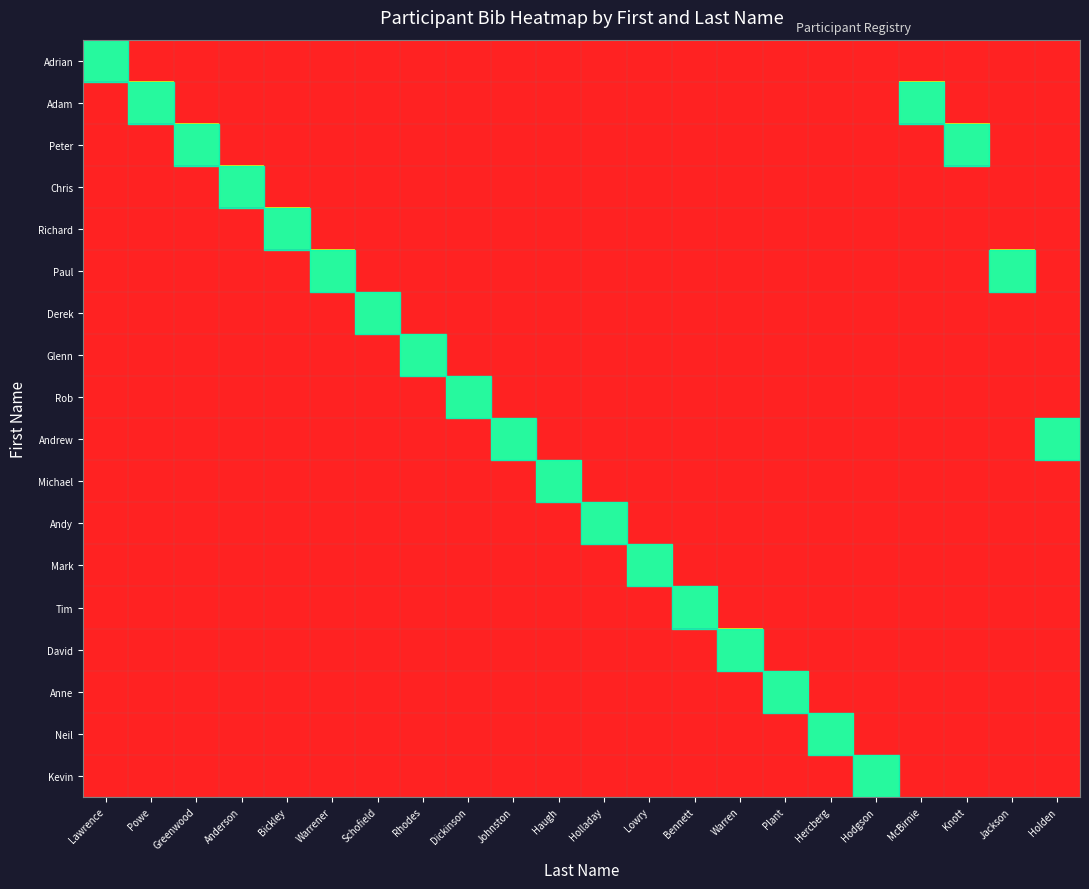

Reading right to left, extract all data points from this chart.

Adrian: Holden=-1	Jackson=-1	Knott=-1	McBirnie=-1	Hodgson=-1	Hercberg=-1	Plant=-1	Warren=-1	Bennett=-1	Lowry=-1	Holladay=-1	Haugh=-1	Johnston=-1	Dickinson=-1	Rhodes=-1	Schofield=-1	Warrener=-1	Bickley=-1	Anderson=-1	Greenwood=-1	Powe=-1	Lawrence=0
Adam: Holden=-1	Jackson=-1	Knott=-1	McBirnie=0	Hodgson=-1	Hercberg=-1	Plant=-1	Warren=-1	Bennett=-1	Lowry=-1	Holladay=-1	Haugh=-1	Johnston=-1	Dickinson=-1	Rhodes=-1	Schofield=-1	Warrener=-1	Bickley=-1	Anderson=-1	Greenwood=-1	Powe=0	Lawrence=-1
Peter: Holden=-1	Jackson=-1	Knott=0	McBirnie=-1	Hodgson=-1	Hercberg=-1	Plant=-1	Warren=-1	Bennett=-1	Lowry=-1	Holladay=-1	Haugh=-1	Johnston=-1	Dickinson=-1	Rhodes=-1	Schofield=-1	Warrener=-1	Bickley=-1	Anderson=-1	Greenwood=0	Powe=-1	Lawrence=-1
Chris: Holden=-1	Jackson=-1	Knott=-1	McBirnie=-1	Hodgson=-1	Hercberg=-1	Plant=-1	Warren=-1	Bennett=-1	Lowry=-1	Holladay=-1	Haugh=-1	Johnston=-1	Dickinson=-1	Rhodes=-1	Schofield=-1	Warrener=-1	Bickley=-1	Anderson=0	Greenwood=-1	Powe=-1	Lawrence=-1
Richard: Holden=-1	Jackson=-1	Knott=-1	McBirnie=-1	Hodgson=-1	Hercberg=-1	Plant=-1	Warren=-1	Bennett=-1	Lowry=-1	Holladay=-1	Haugh=-1	Johnston=-1	Dickinson=-1	Rhodes=-1	Schofield=-1	Warrener=-1	Bickley=0	Anderson=-1	Greenwood=-1	Powe=-1	Lawrence=-1
Paul: Holden=-1	Jackson=0	Knott=-1	McBirnie=-1	Hodgson=-1	Hercberg=-1	Plant=-1	Warren=-1	Bennett=-1	Lowry=-1	Holladay=-1	Haugh=-1	Johnston=-1	Dickinson=-1	Rhodes=-1	Schofield=-1	Warrener=0	Bickley=-1	Anderson=-1	Greenwood=-1	Powe=-1	Lawrence=-1
Derek: Holden=-1	Jackson=-1	Knott=-1	McBirnie=-1	Hodgson=-1	Hercberg=-1	Plant=-1	Warren=-1	Bennett=-1	Lowry=-1	Holladay=-1	Haugh=-1	Johnston=-1	Dickinson=-1	Rhodes=-1	Schofield=0	Warrener=-1	Bickley=-1	Anderson=-1	Greenwood=-1	Powe=-1	Lawrence=-1
Glenn: Holden=-1	Jackson=-1	Knott=-1	McBirnie=-1	Hodgson=-1	Hercberg=-1	Plant=-1	Warren=-1	Bennett=-1	Lowry=-1	Holladay=-1	Haugh=-1	Johnston=-1	Dickinson=-1	Rhodes=0	Schofield=-1	Warrener=-1	Bickley=-1	Anderson=-1	Greenwood=-1	Powe=-1	Lawrence=-1
Rob: Holden=-1	Jackson=-1	Knott=-1	McBirnie=-1	Hodgson=-1	Hercberg=-1	Plant=-1	Warren=-1	Bennett=-1	Lowry=-1	Holladay=-1	Haugh=-1	Johnston=-1	Dickinson=0	Rhodes=-1	Schofield=-1	Warrener=-1	Bickley=-1	Anderson=-1	Greenwood=-1	Powe=-1	Lawrence=-1
Andrew: Holden=0	Jackson=-1	Knott=-1	McBirnie=-1	Hodgson=-1	Hercberg=-1	Plant=-1	Warren=-1	Bennett=-1	Lowry=-1	Holladay=-1	Haugh=-1	Johnston=0	Dickinson=-1	Rhodes=-1	Schofield=-1	Warrener=-1	Bickley=-1	Anderson=-1	Greenwood=-1	Powe=-1	Lawrence=-1
Michael: Holden=-1	Jackson=-1	Knott=-1	McBirnie=-1	Hodgson=-1	Hercberg=-1	Plant=-1	Warren=-1	Bennett=-1	Lowry=-1	Holladay=-1	Haugh=0	Johnston=-1	Dickinson=-1	Rhodes=-1	Schofield=-1	Warrener=-1	Bickley=-1	Anderson=-1	Greenwood=-1	Powe=-1	Lawrence=-1
Andy: Holden=-1	Jackson=-1	Knott=-1	McBirnie=-1	Hodgson=-1	Hercberg=-1	Plant=-1	Warren=-1	Bennett=-1	Lowry=-1	Holladay=0	Haugh=-1	Johnston=-1	Dickinson=-1	Rhodes=-1	Schofield=-1	Warrener=-1	Bickley=-1	Anderson=-1	Greenwood=-1	Powe=-1	Lawrence=-1
Mark: Holden=-1	Jackson=-1	Knott=-1	McBirnie=-1	Hodgson=-1	Hercberg=-1	Plant=-1	Warren=-1	Bennett=-1	Lowry=0	Holladay=-1	Haugh=-1	Johnston=-1	Dickinson=-1	Rhodes=-1	Schofield=-1	Warrener=-1	Bickley=-1	Anderson=-1	Greenwood=-1	Powe=-1	Lawrence=-1
Tim: Holden=-1	Jackson=-1	Knott=-1	McBirnie=-1	Hodgson=-1	Hercberg=-1	Plant=-1	Warren=-1	Bennett=0	Lowry=-1	Holladay=-1	Haugh=-1	Johnston=-1	Dickinson=-1	Rhodes=-1	Schofield=-1	Warrener=-1	Bickley=-1	Anderson=-1	Greenwood=-1	Powe=-1	Lawrence=-1
David: Holden=-1	Jackson=-1	Knott=-1	McBirnie=-1	Hodgson=-1	Hercberg=-1	Plant=-1	Warren=0	Bennett=-1	Lowry=-1	Holladay=-1	Haugh=-1	Johnston=-1	Dickinson=-1	Rhodes=-1	Schofield=-1	Warrener=-1	Bickley=-1	Anderson=-1	Greenwood=-1	Powe=-1	Lawrence=-1
Anne: Holden=-1	Jackson=-1	Knott=-1	McBirnie=-1	Hodgson=-1	Hercberg=-1	Plant=0	Warren=-1	Bennett=-1	Lowry=-1	Holladay=-1	Haugh=-1	Johnston=-1	Dickinson=-1	Rhodes=-1	Schofield=-1	Warrener=-1	Bickley=-1	Anderson=-1	Greenwood=-1	Powe=-1	Lawrence=-1
Neil: Holden=-1	Jackson=-1	Knott=-1	McBirnie=-1	Hodgson=-1	Hercberg=0	Plant=-1	Warren=-1	Bennett=-1	Lowry=-1	Holladay=-1	Haugh=-1	Johnston=-1	Dickinson=-1	Rhodes=-1	Schofield=-1	Warrener=-1	Bickley=-1	Anderson=-1	Greenwood=-1	Powe=-1	Lawrence=-1
Kevin: Holden=-1	Jackson=-1	Knott=-1	McBirnie=-1	Hodgson=0	Hercberg=-1	Plant=-1	Warren=-1	Bennett=-1	Lowry=-1	Holladay=-1	Haugh=-1	Johnston=-1	Dickinson=-1	Rhodes=-1	Schofield=-1	Warrener=-1	Bickley=-1	Anderson=-1	Greenwood=-1	Powe=-1	Lawrence=-1